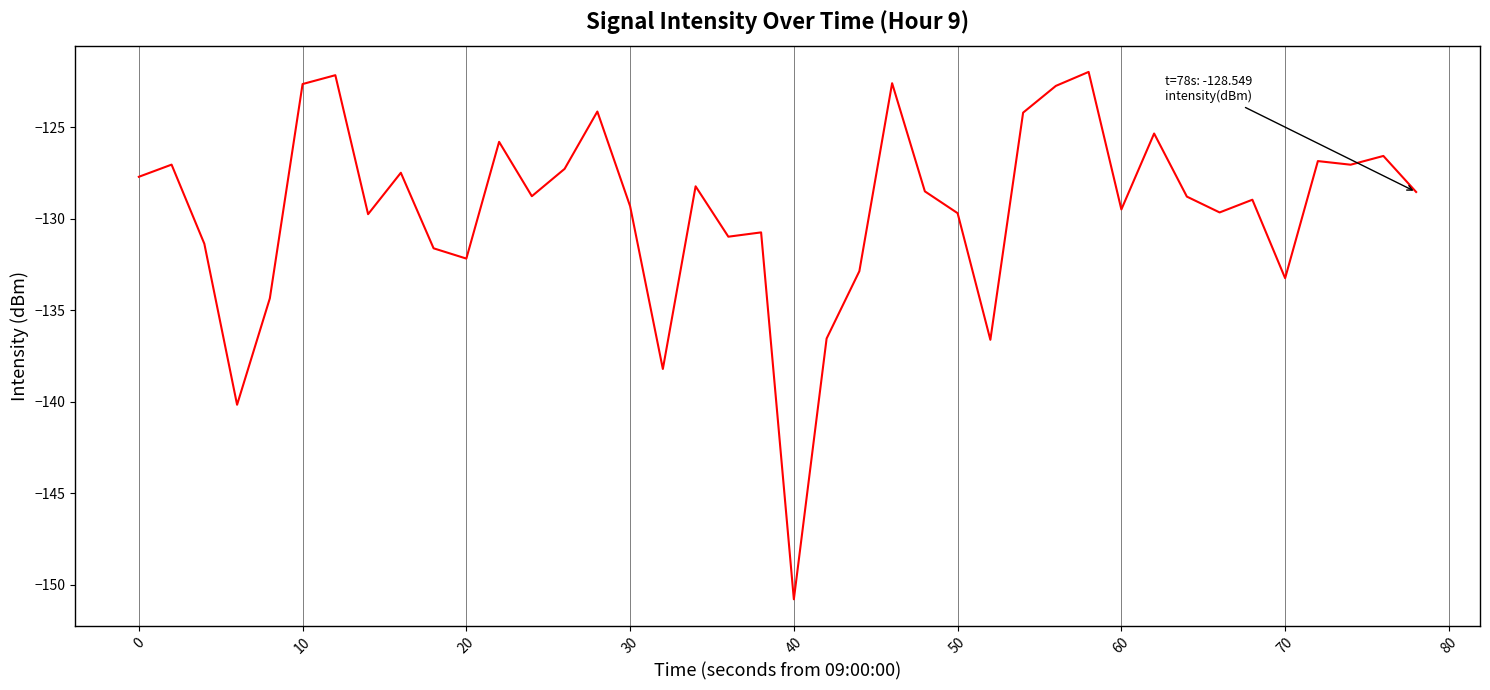

What is the smallest value displayed?

-150.8